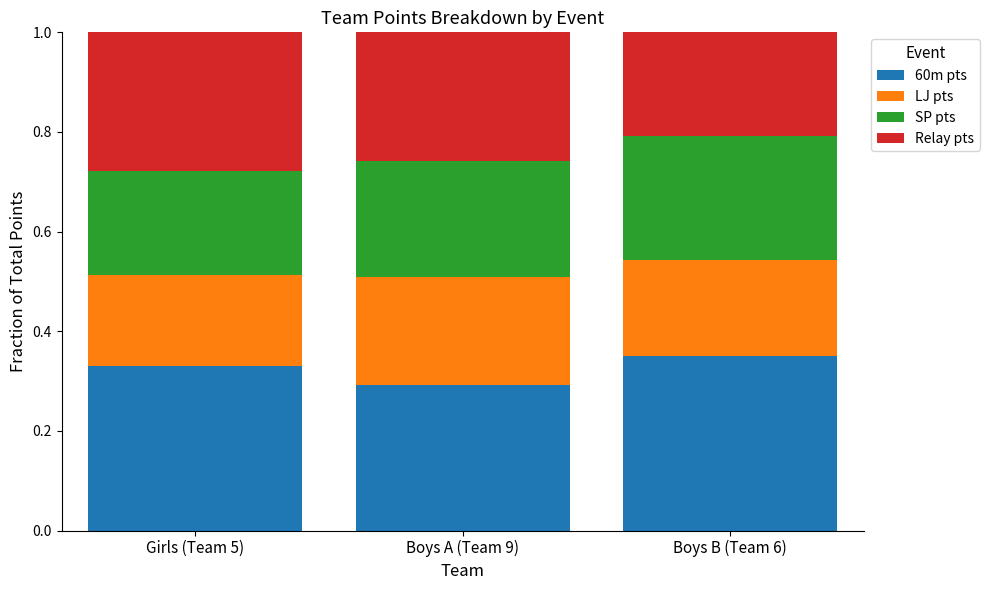

What is the sum of the 60m pts values at Girls (Team 5) and Boys A (Team 9)?

0.6